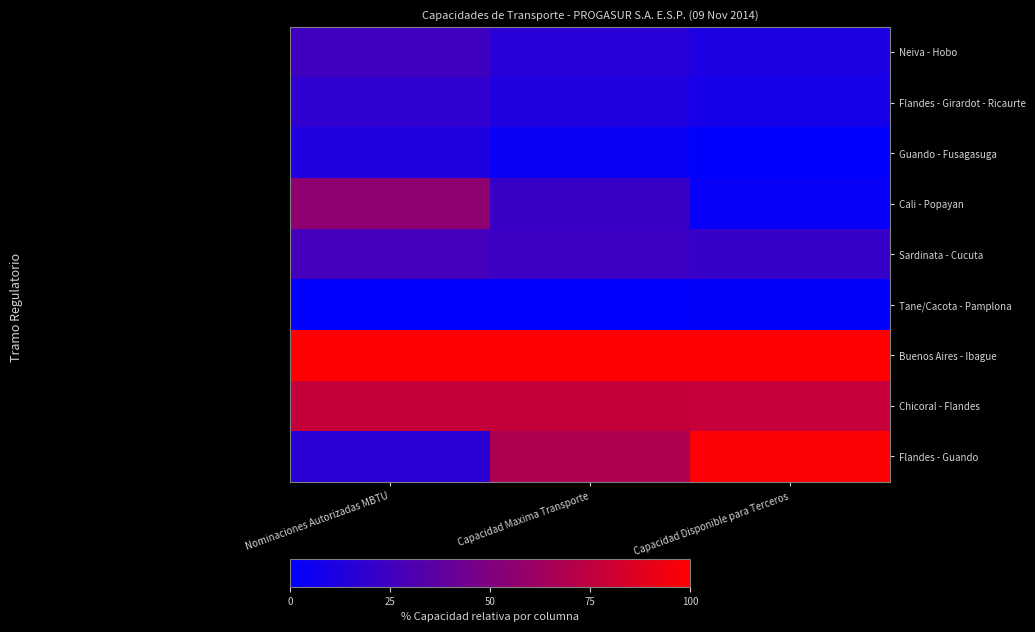

At which category is the sum across all series the highest?

Nominaciones Autorizadas MBTU